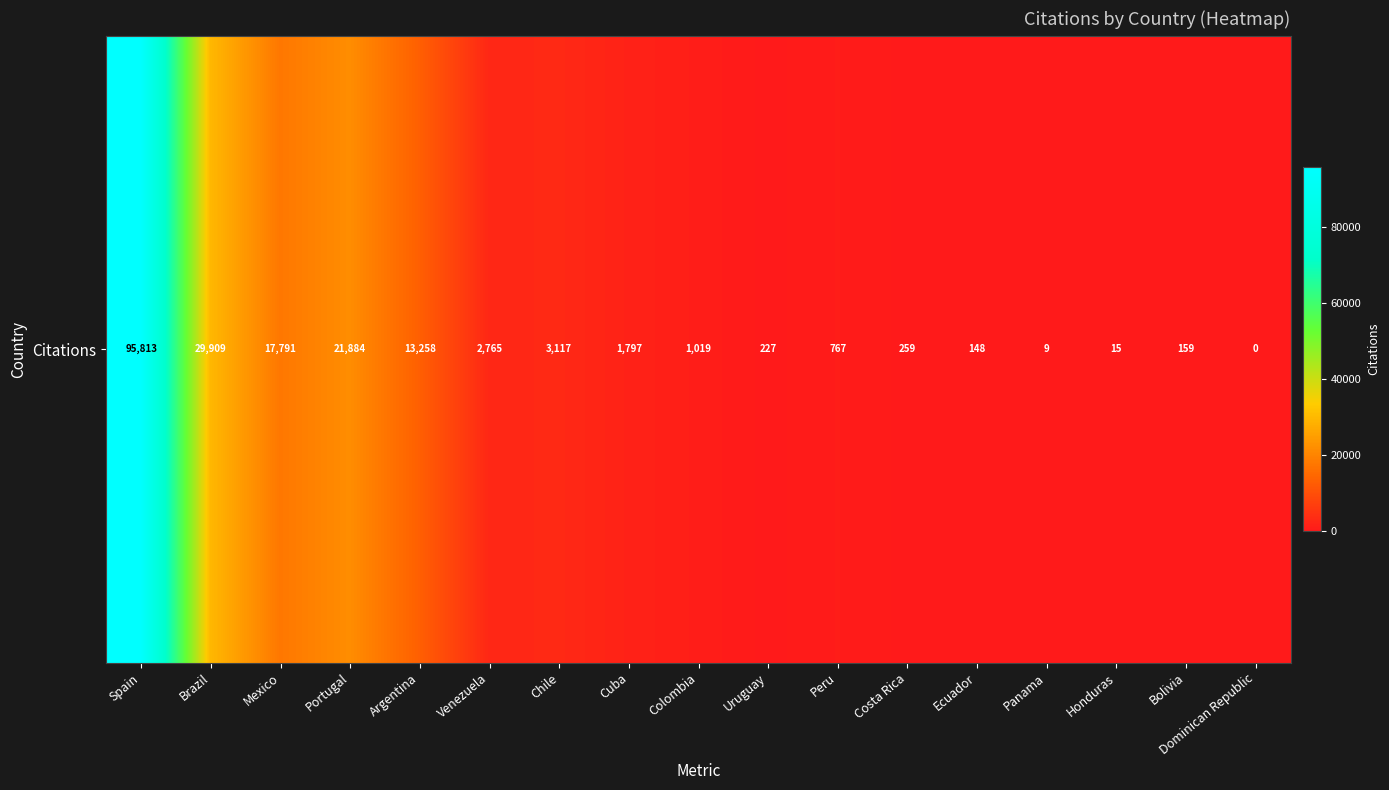

Reading right to left, extract all data points from this chart.

Dominican Republic=0	Bolivia=159	Honduras=15	Panama=9	Ecuador=148	Costa Rica=259	Peru=767	Uruguay=227	Colombia=1019	Cuba=1797	Chile=3117	Venezuela=2765	Argentina=13258	Portugal=21884	Mexico=17791	Brazil=29909	Spain=95813